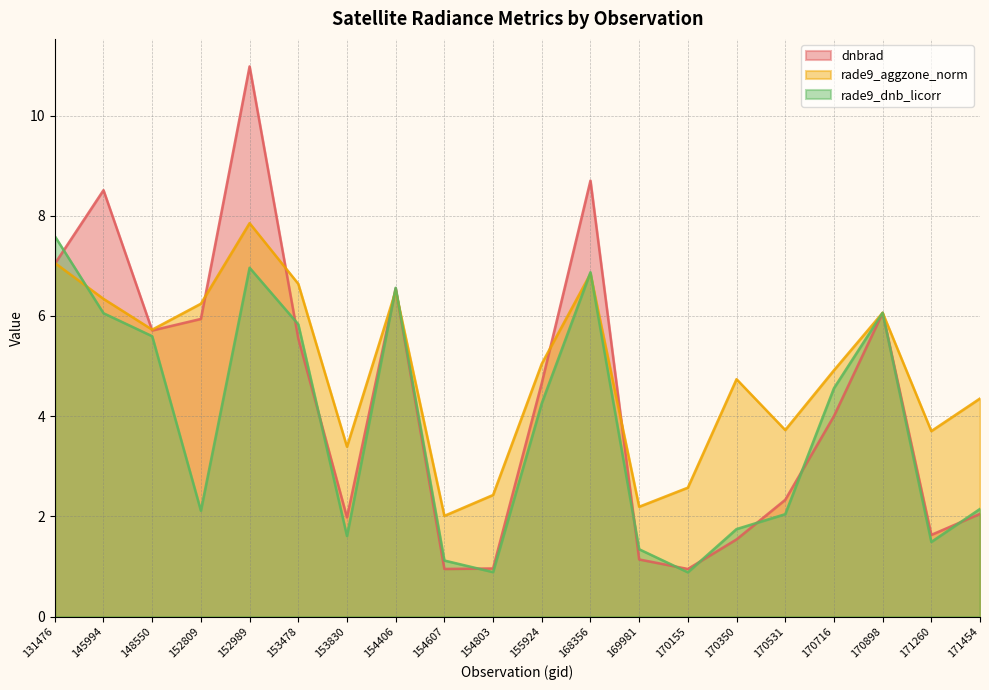

List the series in order of their overall mean, highest first.

rade9_aggzone_norm, dnbrad, rade9_dnb_licorr